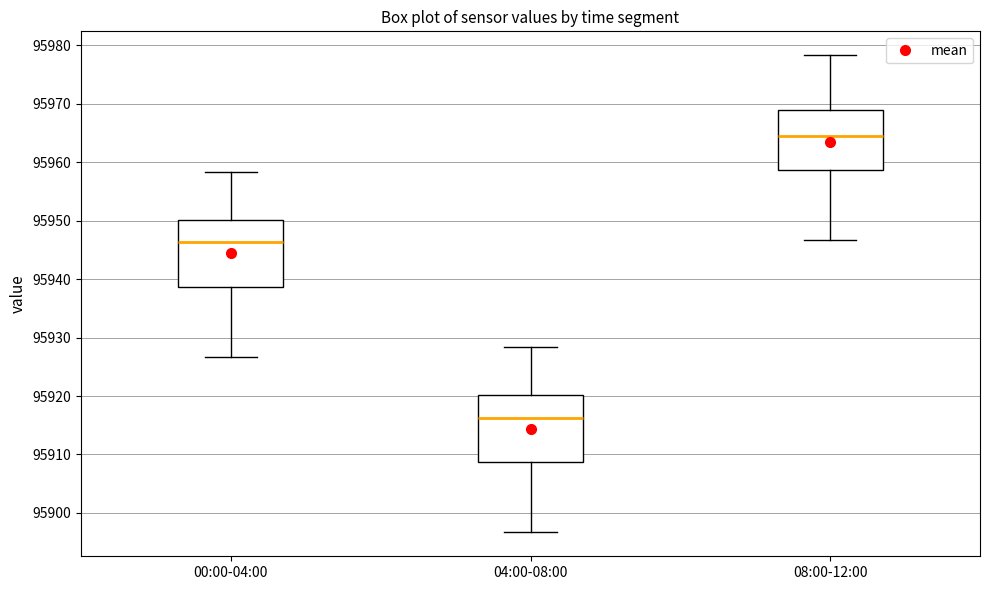

Which box has the lowest median line?

04:00-08:00